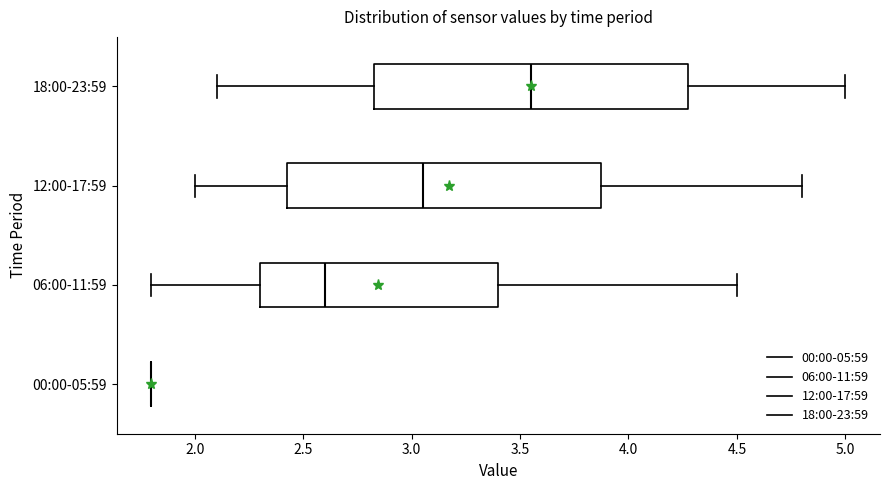

Reading bottom to top, read every box against the x-axis: the position of its median line, the range the box covers, and the ends of its whiskers. The values are not printed on the chart, so give them approximately, as read against the axis.

00:00-05:59: box collapsed to a line at 1.80, whiskers 1.80 to 1.80
06:00-11:59: median 2.60, box 2.30 to 3.40, whiskers 1.80 to 4.50
12:00-17:59: median 3.05, box 2.45 to 3.90, whiskers 2.00 to 4.80
18:00-23:59: median 3.55, box 2.85 to 4.30, whiskers 2.10 to 5.00